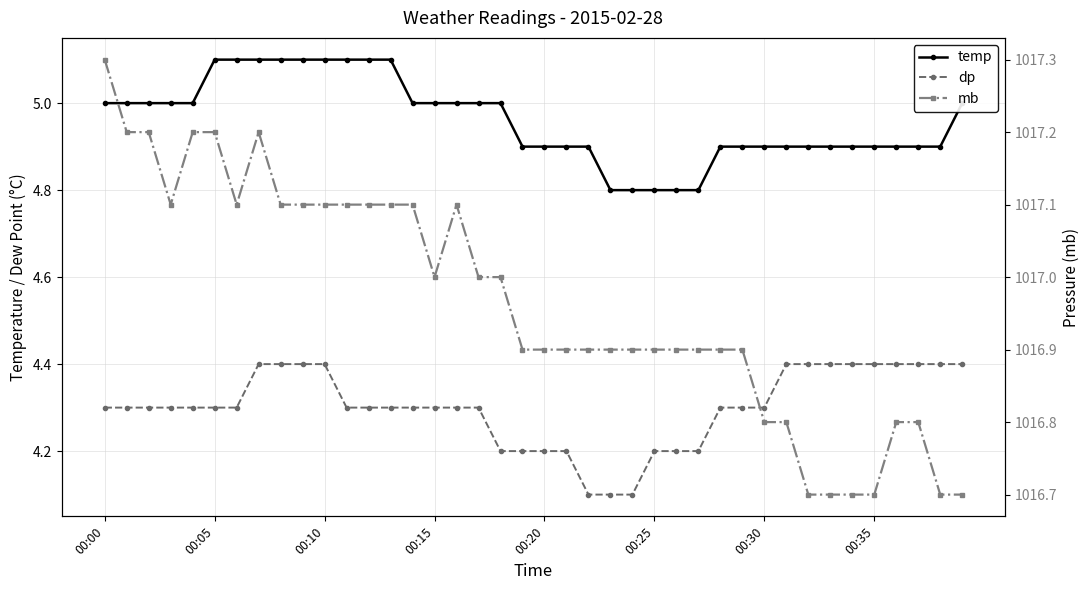

True or false: mb and dp intersect in this chart.

False